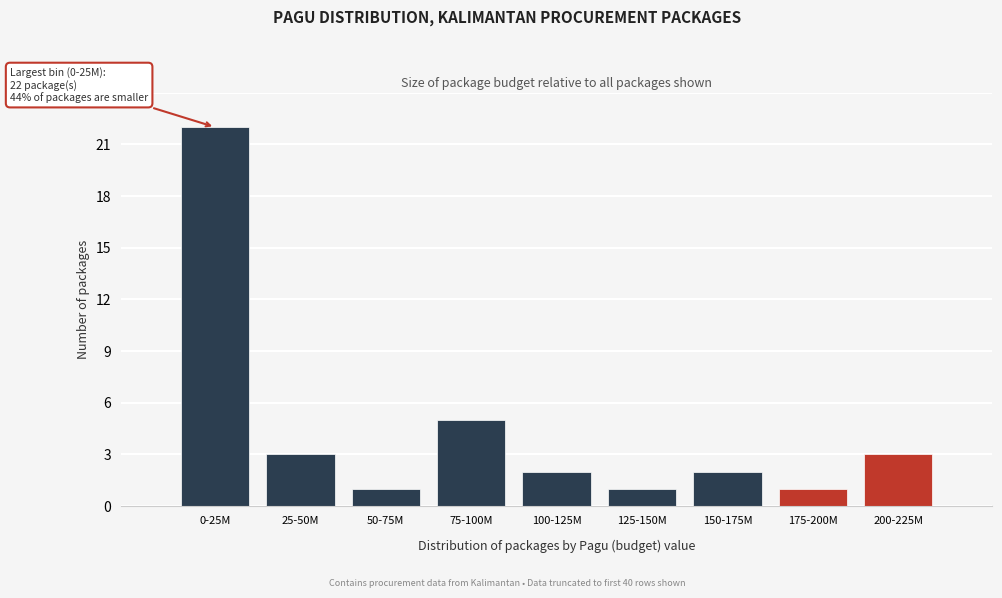

Reading left to right, transcribe all the data shown in this chart.

0-25M=22	25-50M=3	50-75M=1	75-100M=5	100-125M=2	125-150M=1	150-175M=2	175-200M=1	200-225M=3